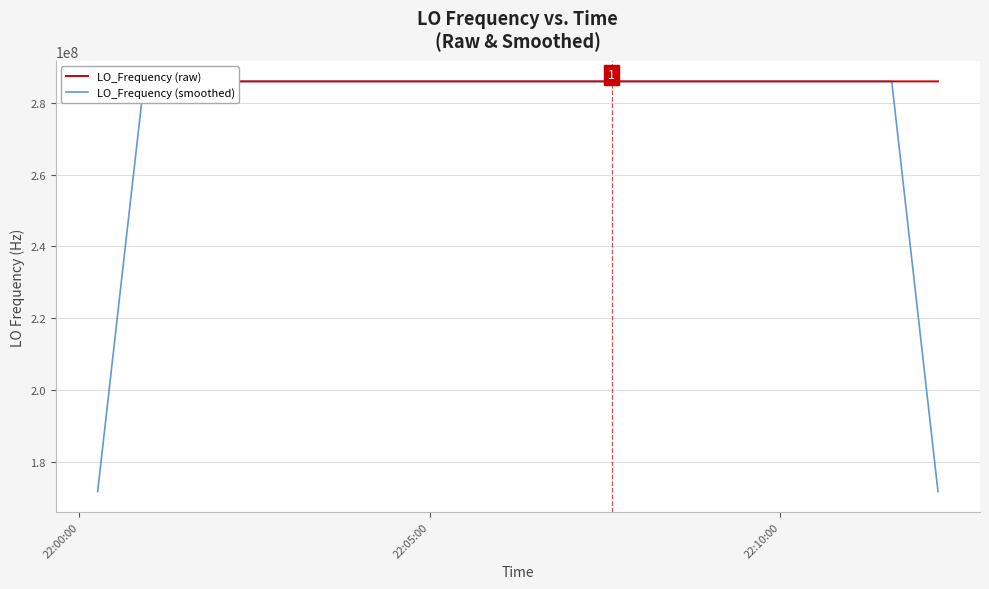

Does the chart display data point markers on the line(s)?

No